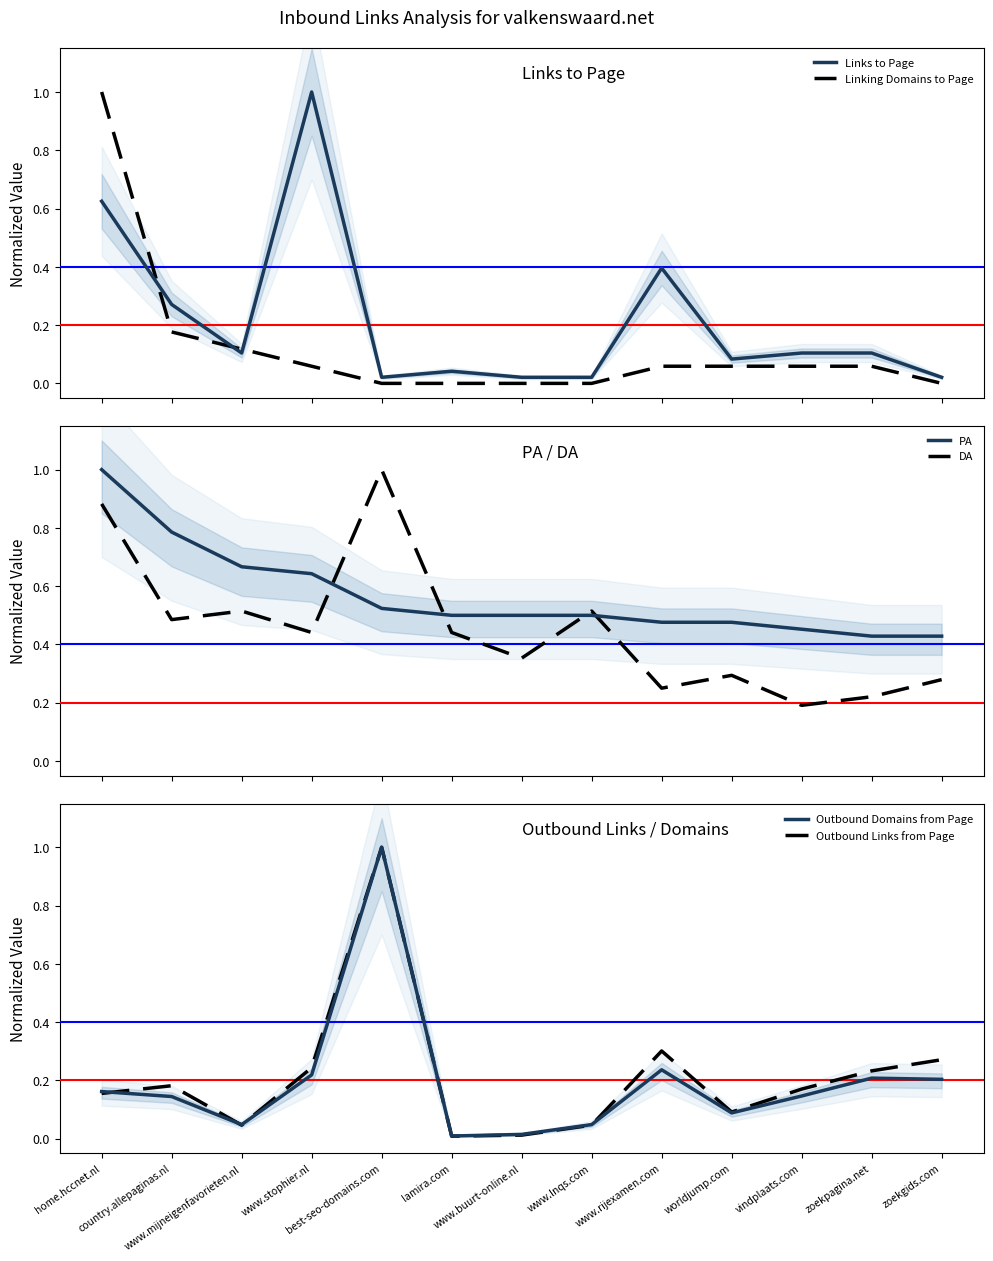

Where is the first local maximum for DA?

www.mijneigenfavorieten.nl